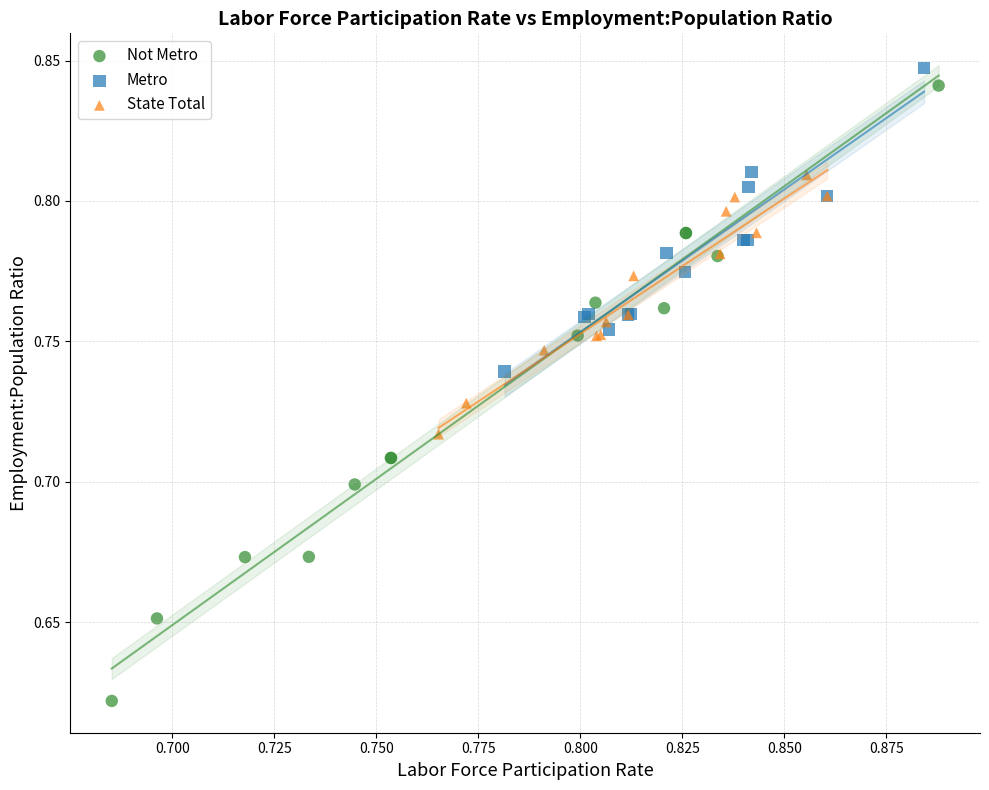

Which series has the largest Y range (max minus min)?

Not Metro